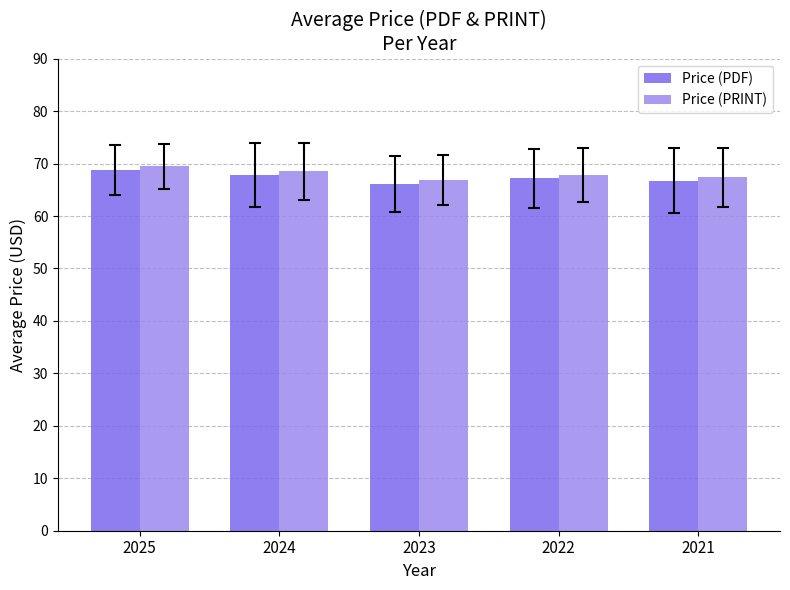

What is the smallest value displayed?

66.2